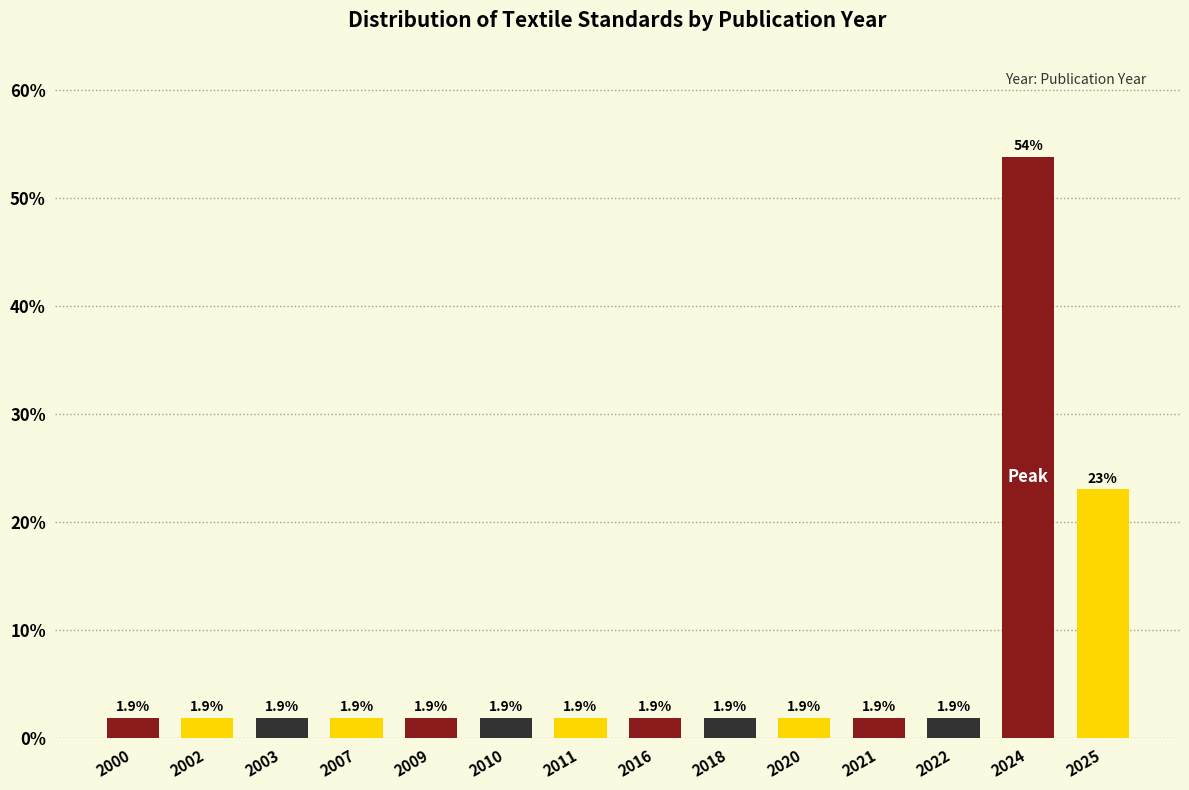

Reading left to right, transcribe all the data shown in this chart.

1.9	1.9	1.9	1.9	1.9	1.9	1.9	1.9	1.9	1.9	1.9	1.9	53.8	23.1